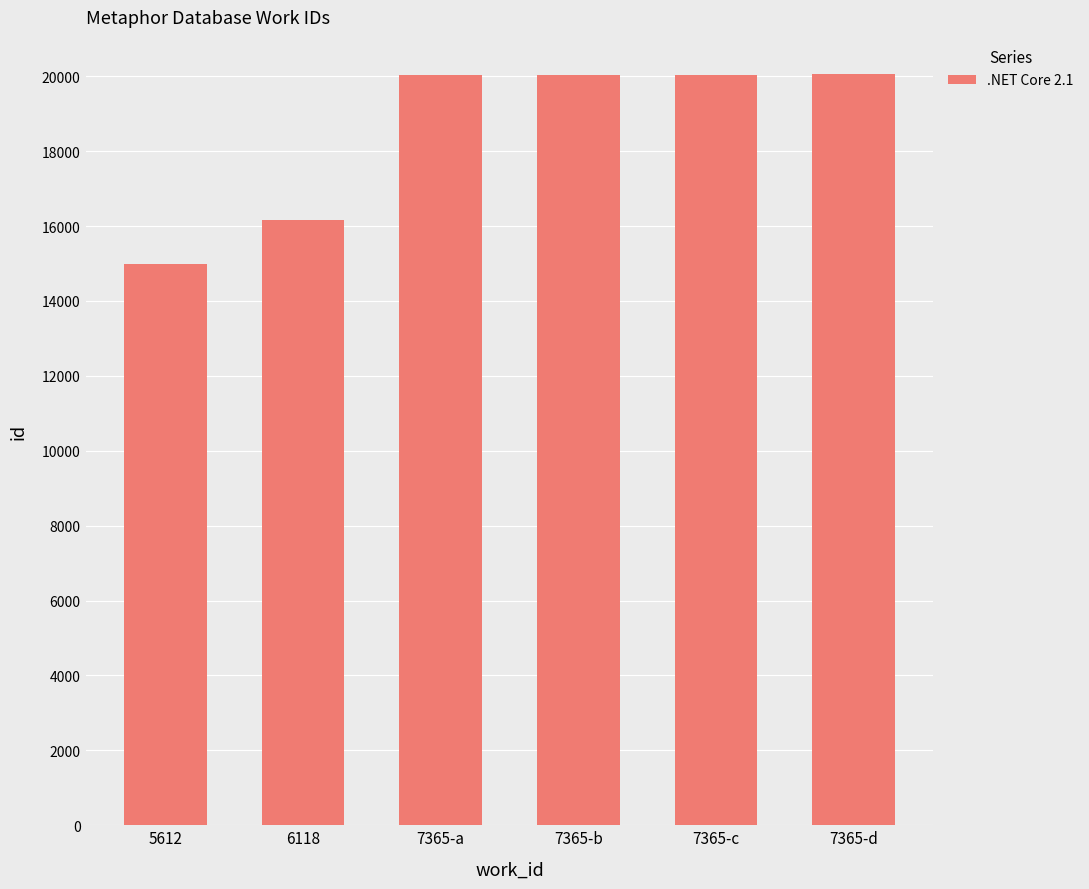

How many bars are there in total?

6